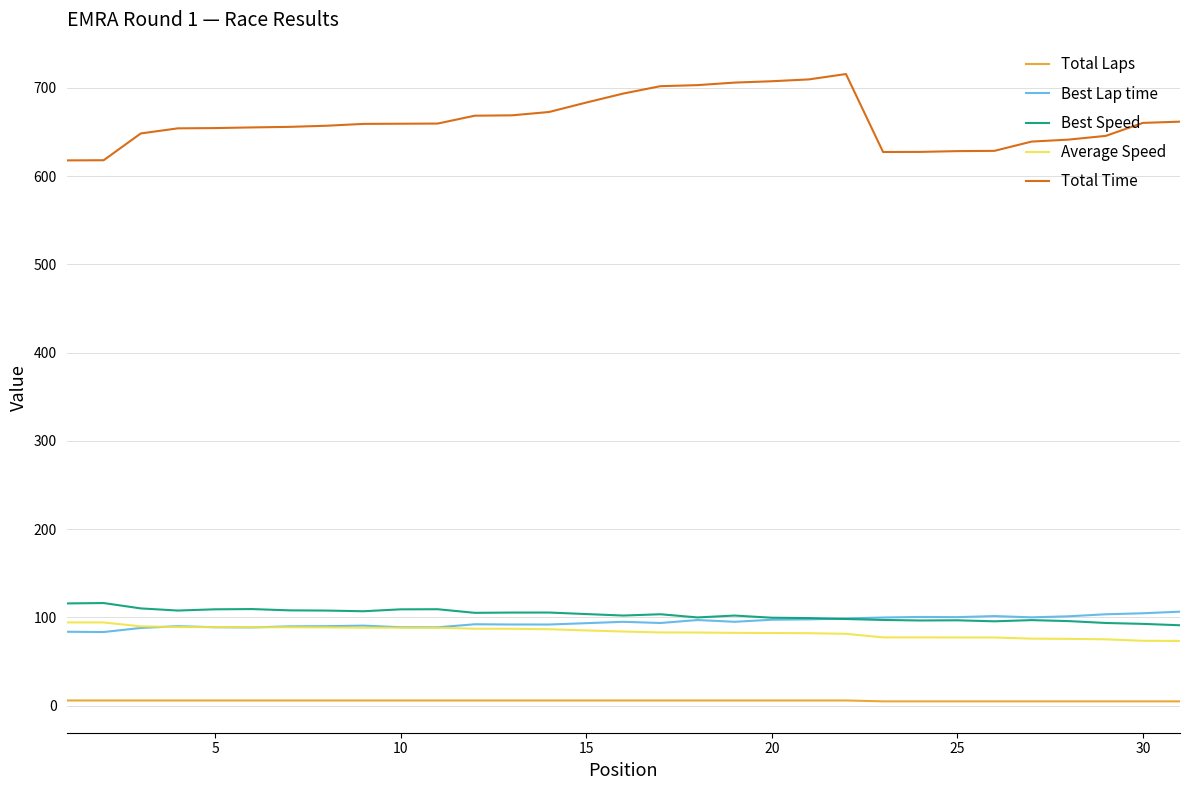

Which series has the largest total across all categories?

Total Time